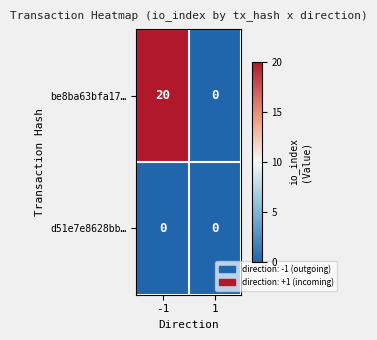

What is the average value of the be8ba63bfa17… series?

10